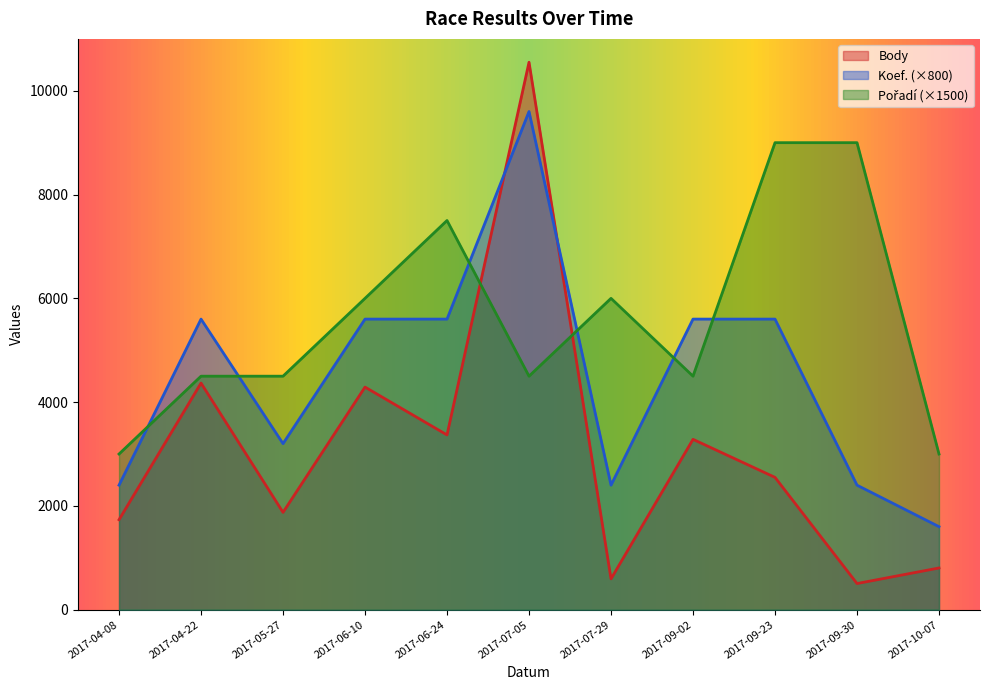

What is the minimum value shown in the chart?

504